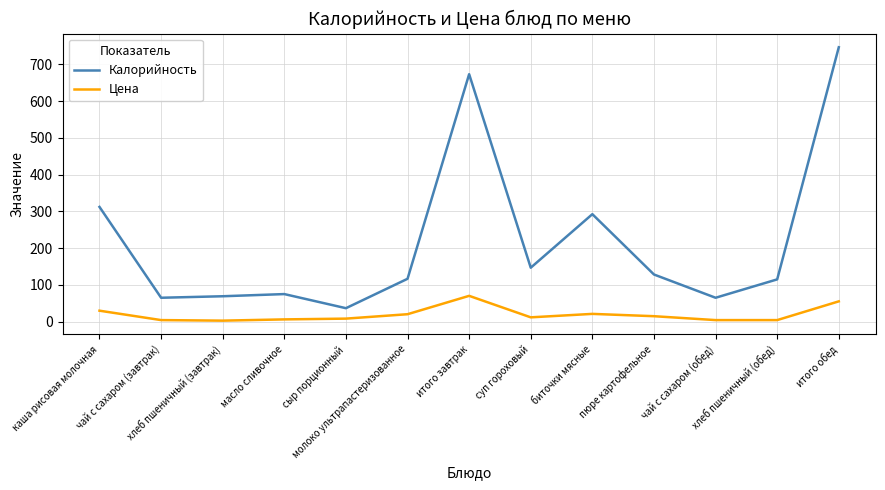

True or false: Калорийность has a value of 461.2 at итого обед.

False